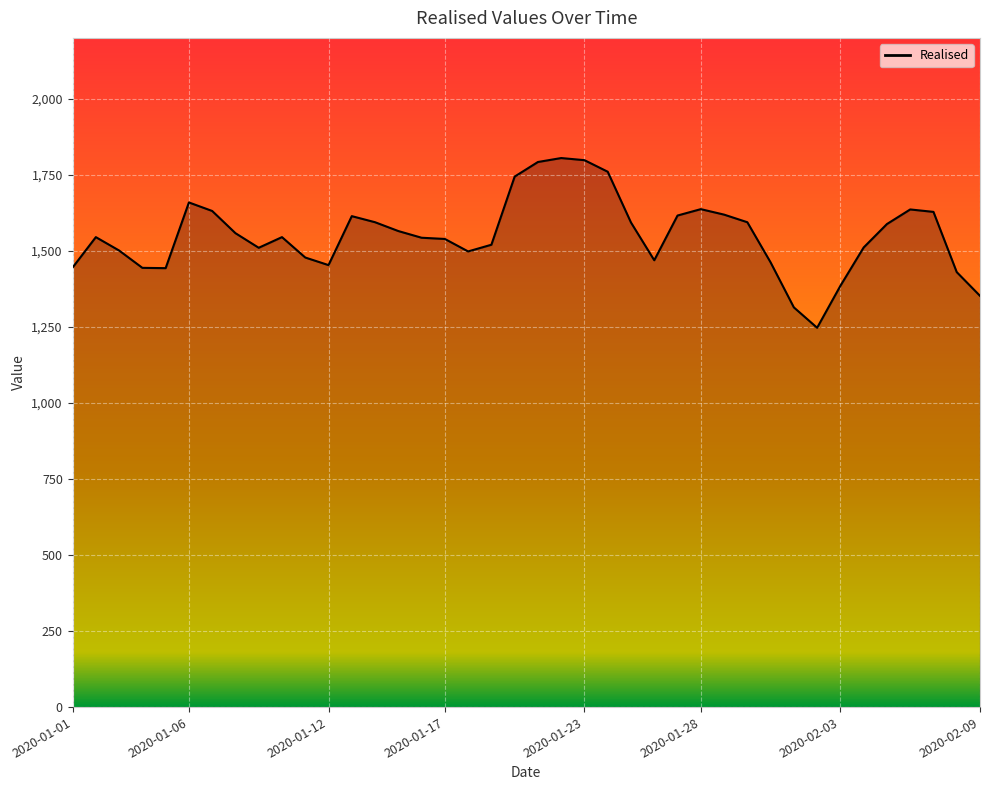

What is the maximum value shown in the chart?

1805